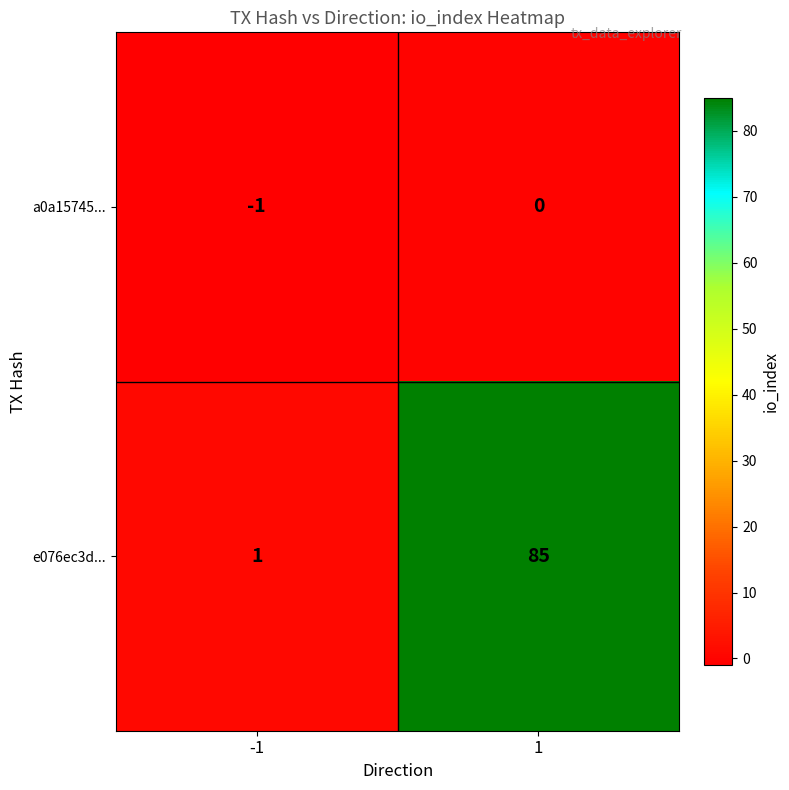

What is the sum of all e076ec3d... values?

86